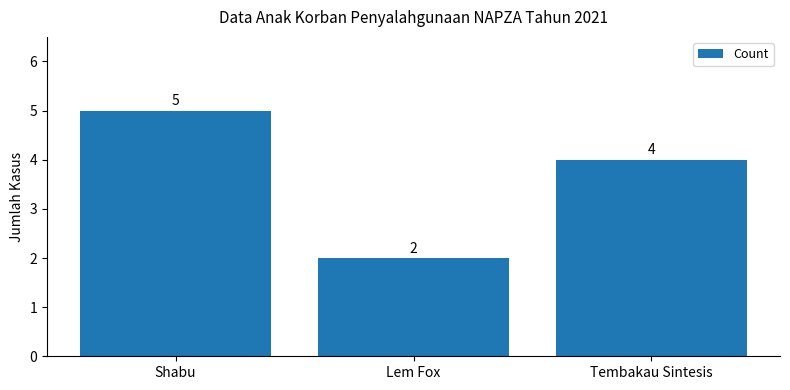

Rank the categories by value from lowest to highest.

Lem Fox, Tembakau Sintesis, Shabu